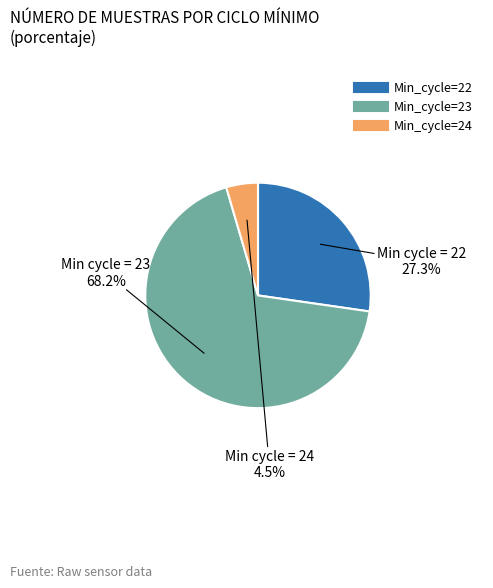

Is there any slice that represents more than half of the pie?

Yes